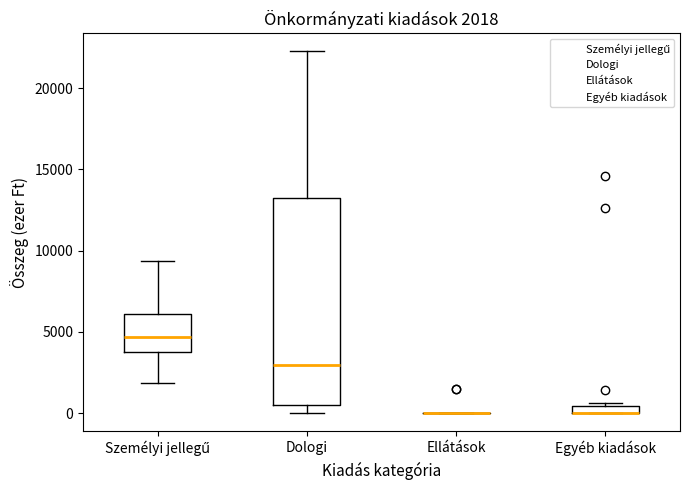

Which box is the tallest, from its lower edge to its upper edge?

Dologi